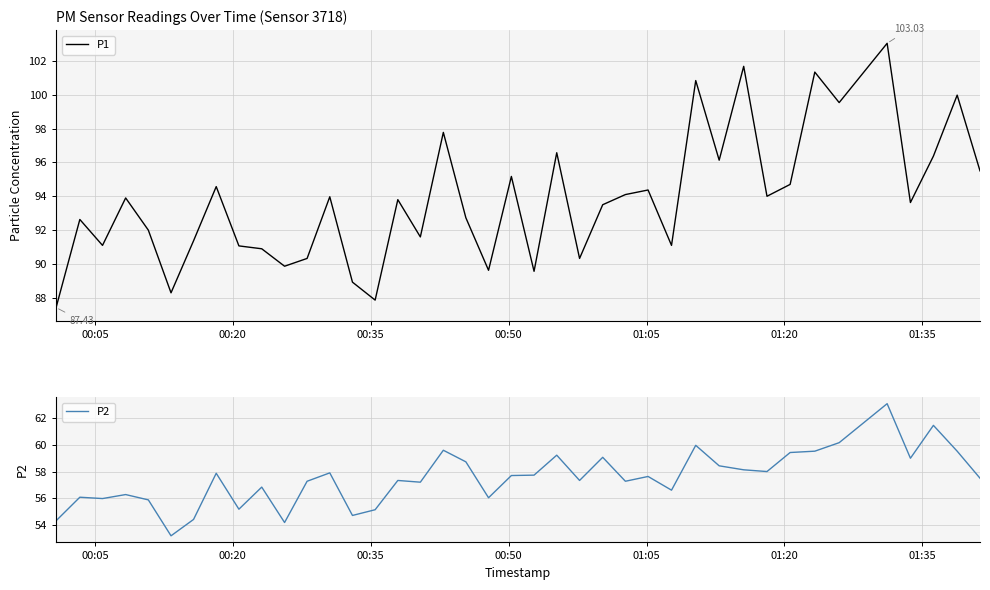

What is the value of the P1 point at the 23rd from the left?

96.6